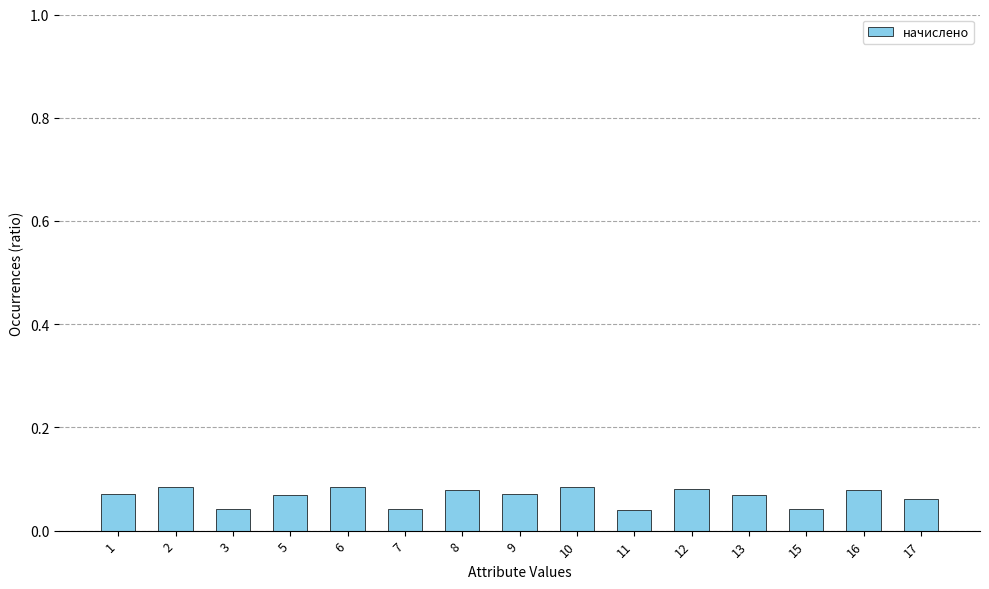

How many values are between 0 and 1?

15